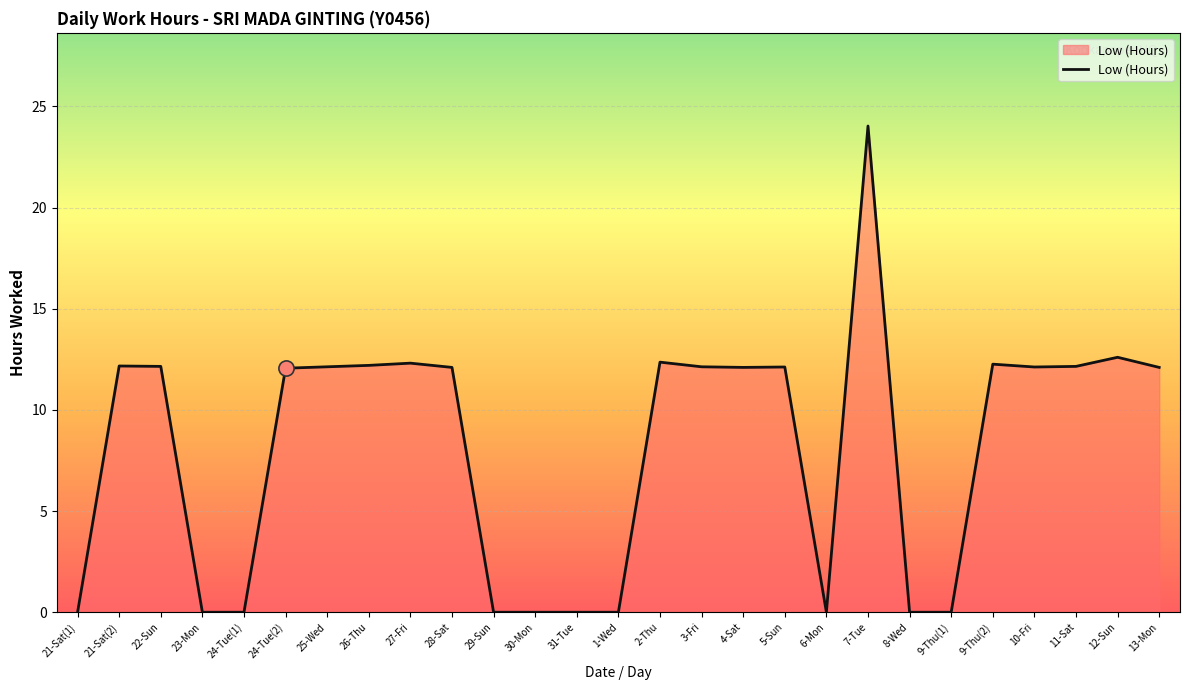

Between 13-Mon and 23-Mon, which is larger?

13-Mon